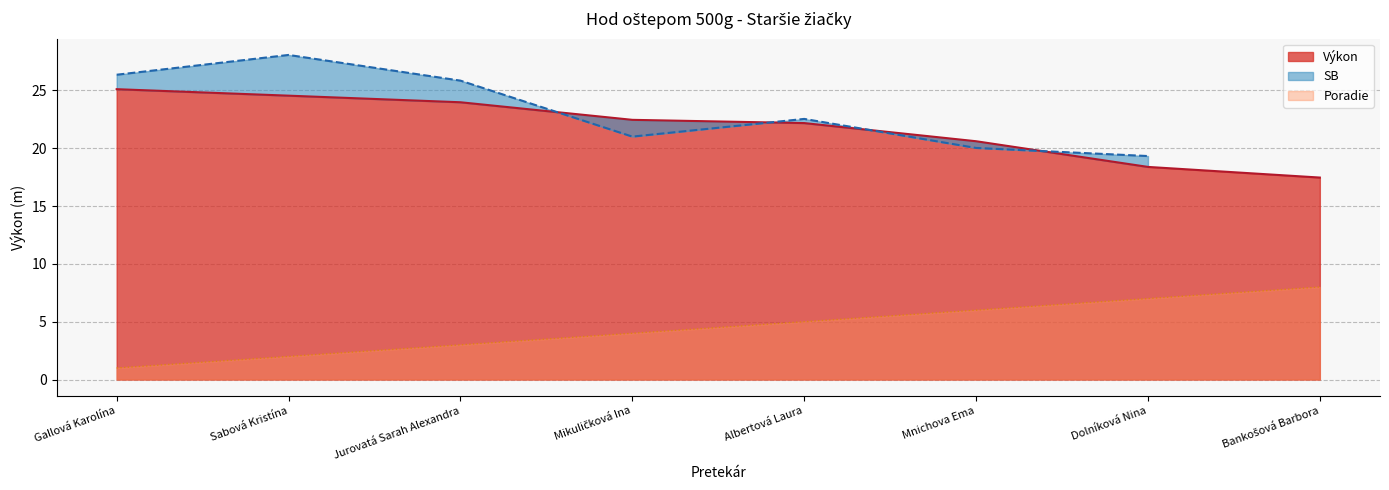

What is the average value of the Poradie series?

4.5